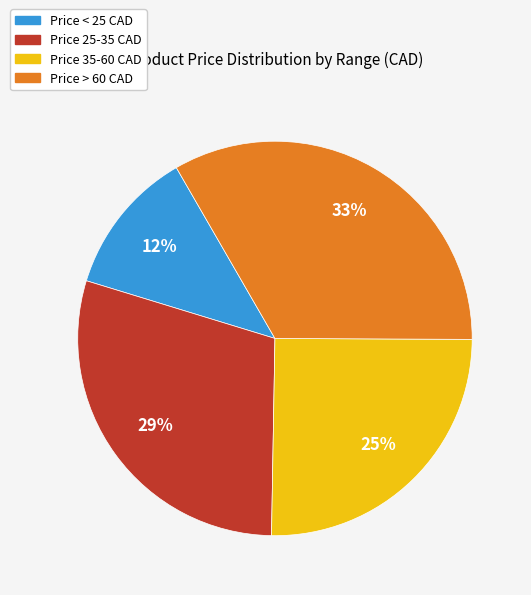

To the nearest percent, what is the average slice percentage?

25%